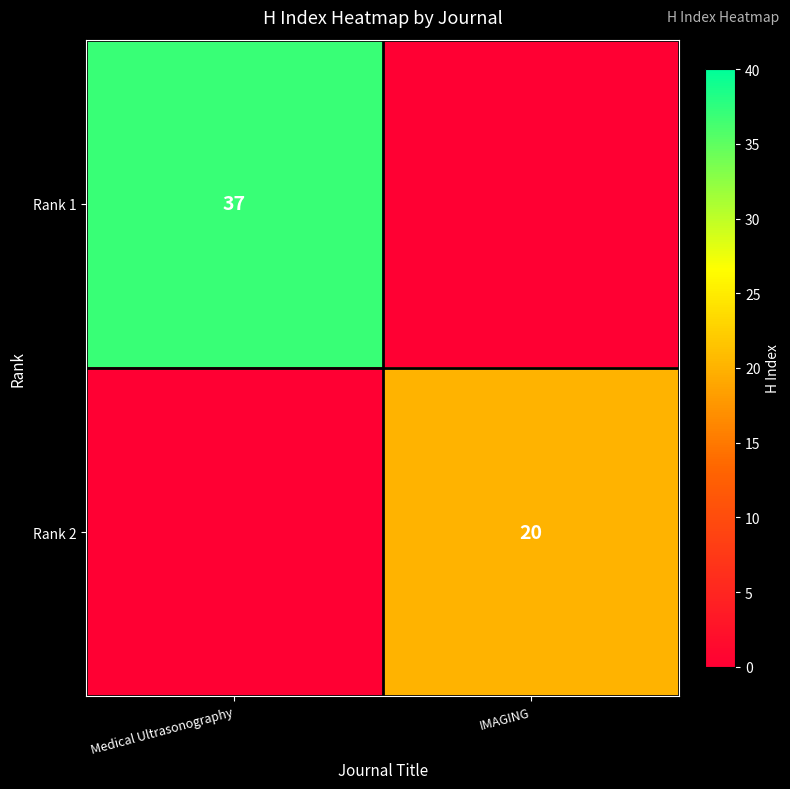

True or false: Rank 2 has a value of 10 at IMAGING.

False